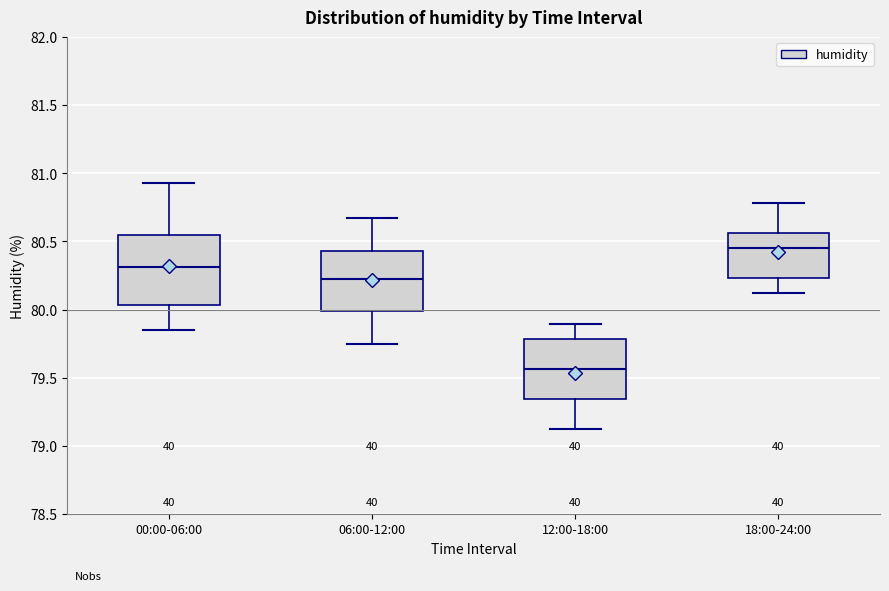

Reading left to right, read every box against the y-axis: the position of its median line, the range the box covers, and the ends of its whiskers. The values are not printed on the chart, so give them approximately, as read against the axis.

00:00-06:00: median 80.30, box 80.05 to 80.55, whiskers 79.85 to 80.95
06:00-12:00: median 80.25, box 80.00 to 80.45, whiskers 79.75 to 80.65
12:00-18:00: median 79.55, box 79.35 to 79.80, whiskers 79.10 to 79.90
18:00-24:00: median 80.45, box 80.25 to 80.55, whiskers 80.10 to 80.80